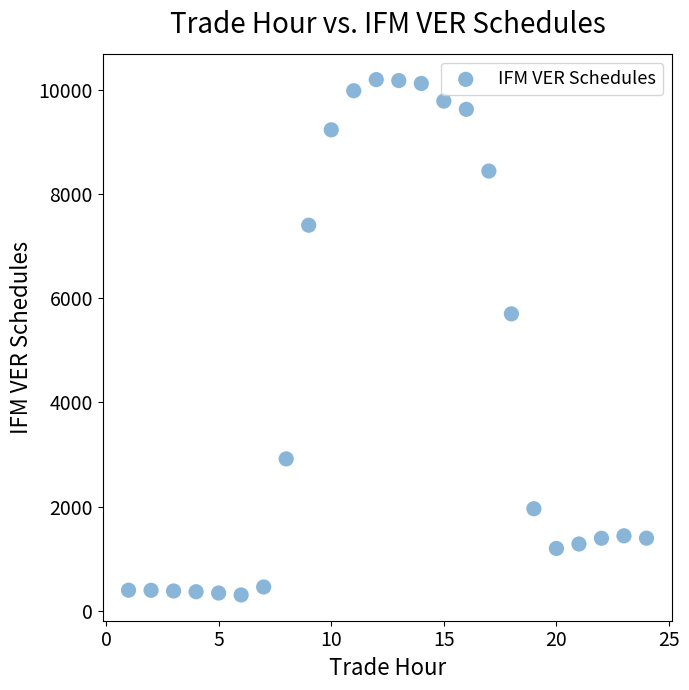

What Y value in the scatter plot is closest to 5249?

5698.3